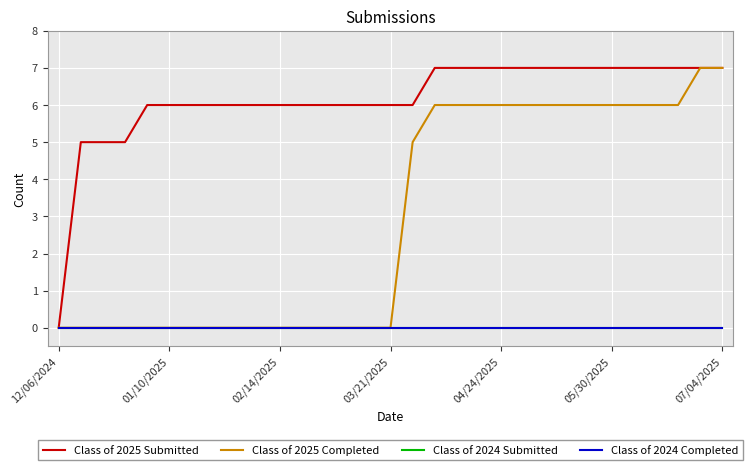

At which label does Class of 2024 Submitted reach its minimum?

12/06/2024